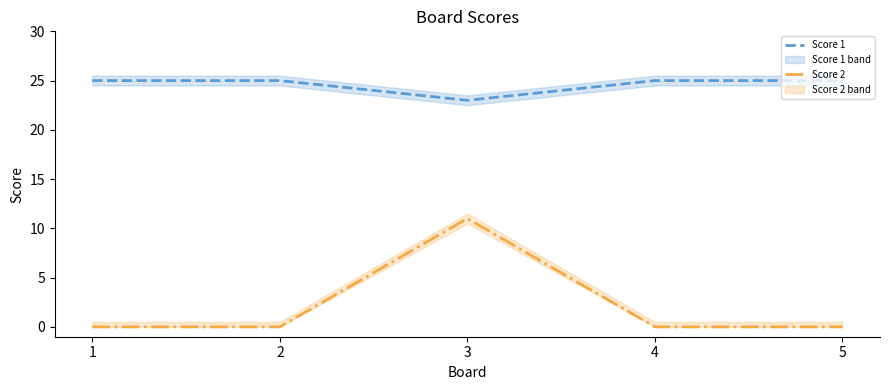

How many lines are shown in the chart?

2